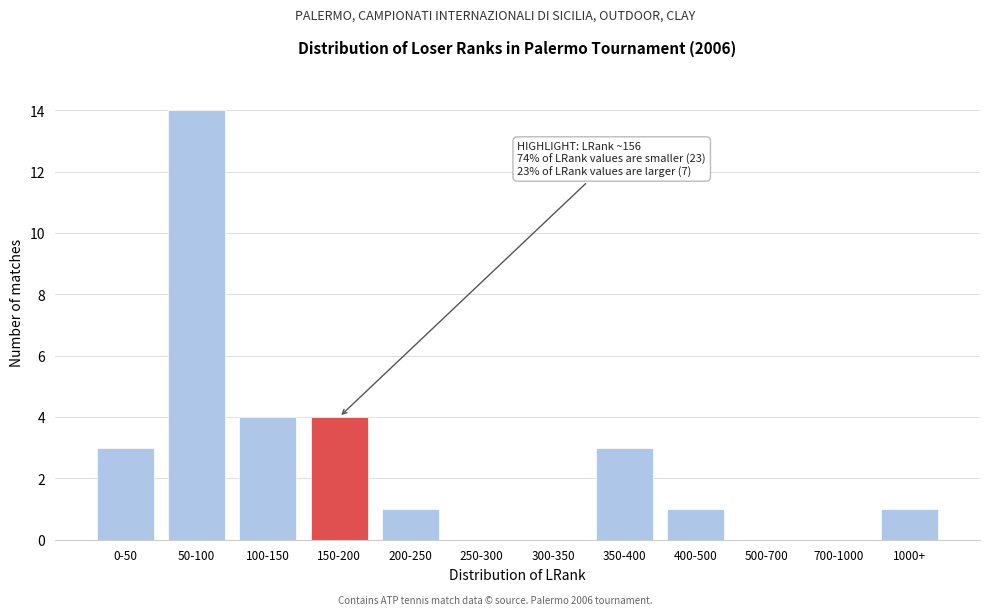

Reading left to right, list all the values displayed in this chart.

0-50=3	50-100=14	100-150=4	150-200=4	200-250=1	250-300=0	300-350=0	350-400=3	400-500=1	500-700=0	700-1000=0	1000+=1